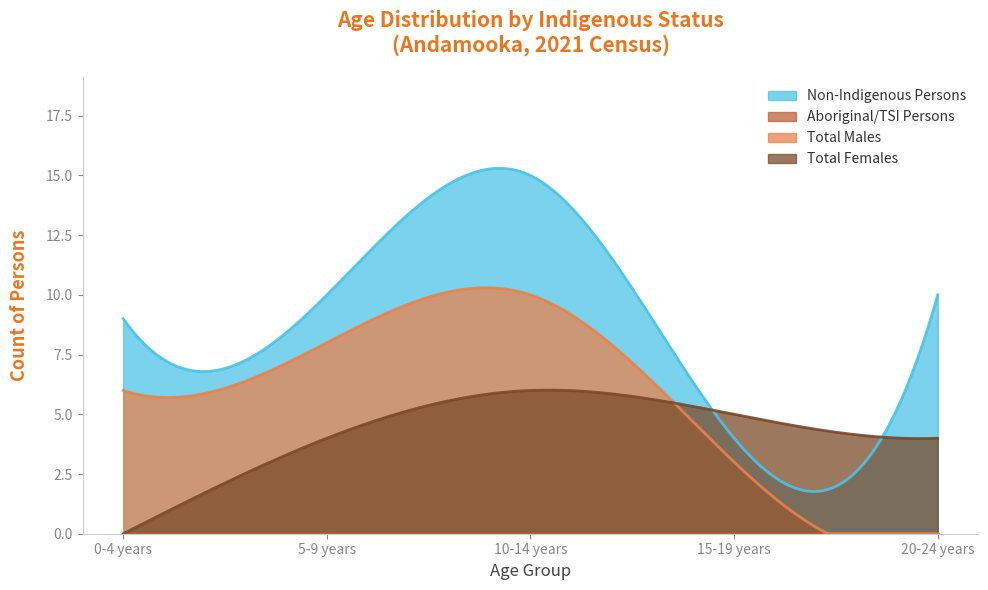

What is the label of the 1st point from the right?

20-24 years